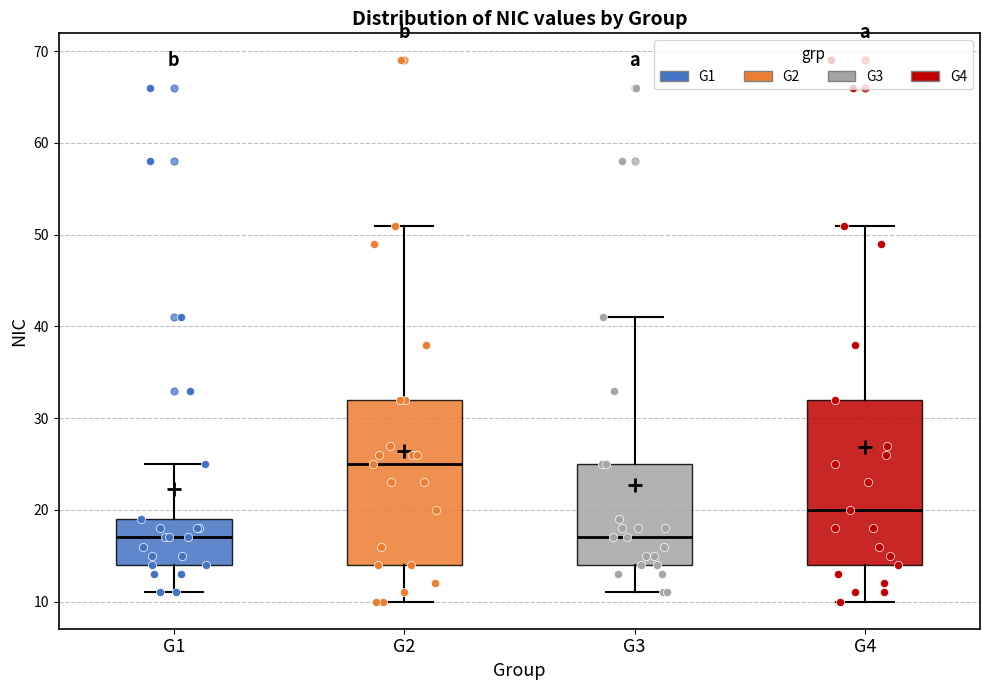

Reading left to right, transcribe this box plot: for each box, give where its median line is, the range the box spans, and where its two whiskers end, as read against the y-axis. The values are not printed on the chart, so give them approximately, as read against the axis.

G1: median 17, box 14 to 19, whiskers 11 to 25
G2: median 25, box 14 to 32, whiskers 10 to 51
G3: median 17, box 14 to 25, whiskers 11 to 41
G4: median 20, box 14 to 32, whiskers 10 to 51